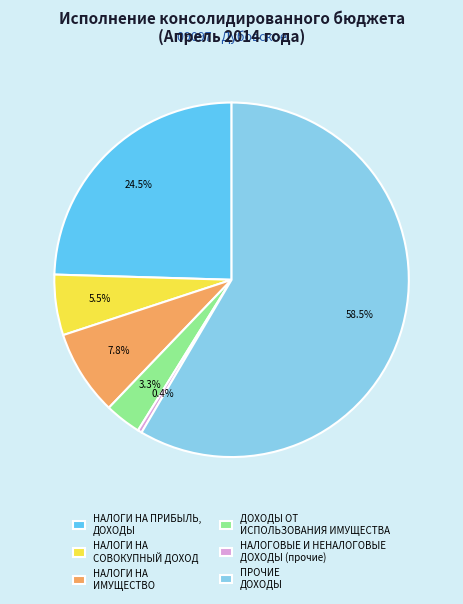

Which slice is the smallest?

НАЛОГОВЫЕ И НЕНАЛОГОВЫЕ ДОХОДЫ (прочие)